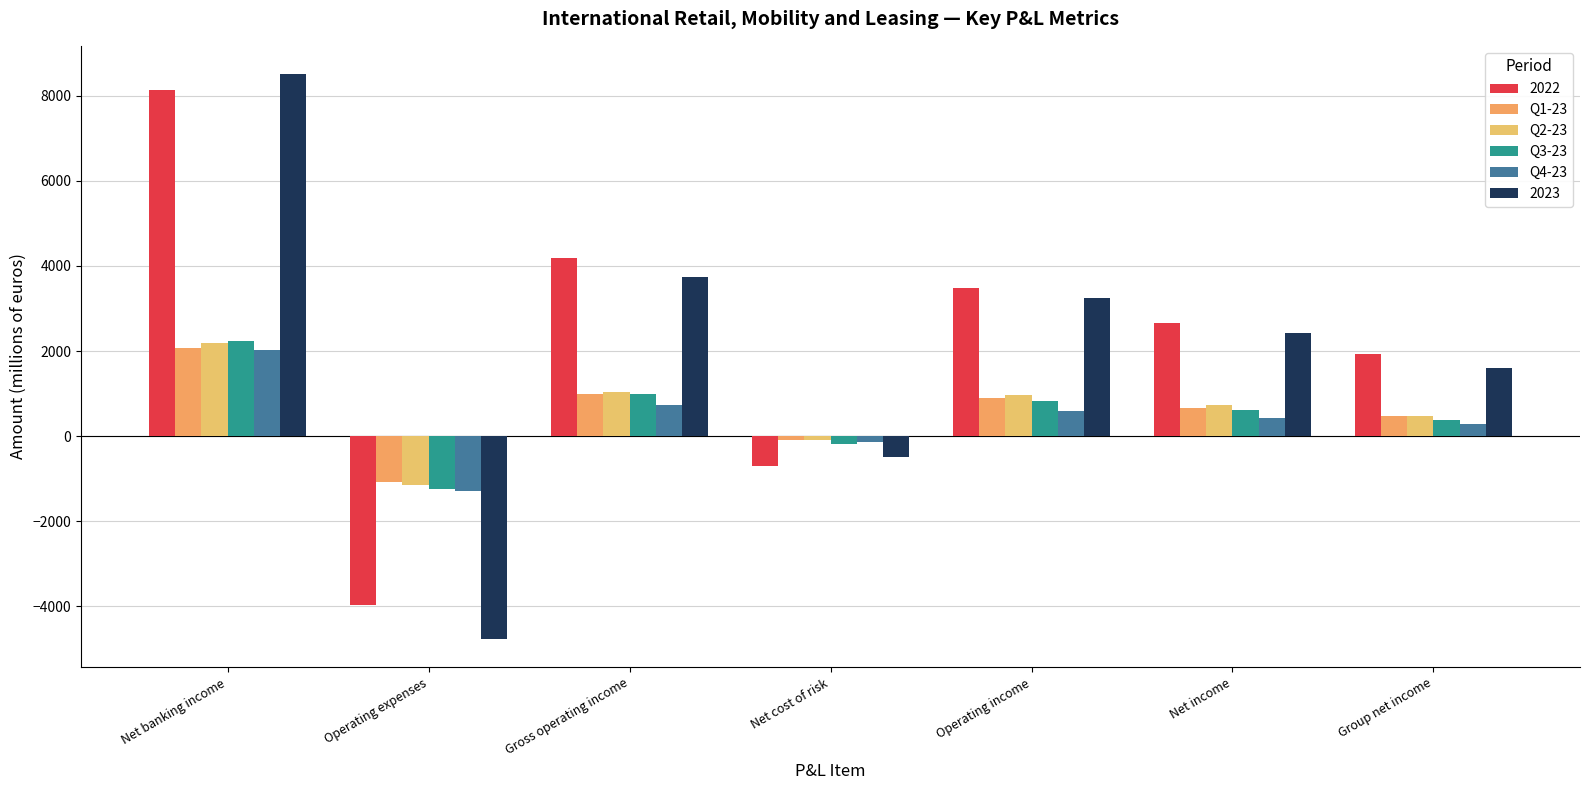

What is the label of the 5th bar from the left?

Operating income